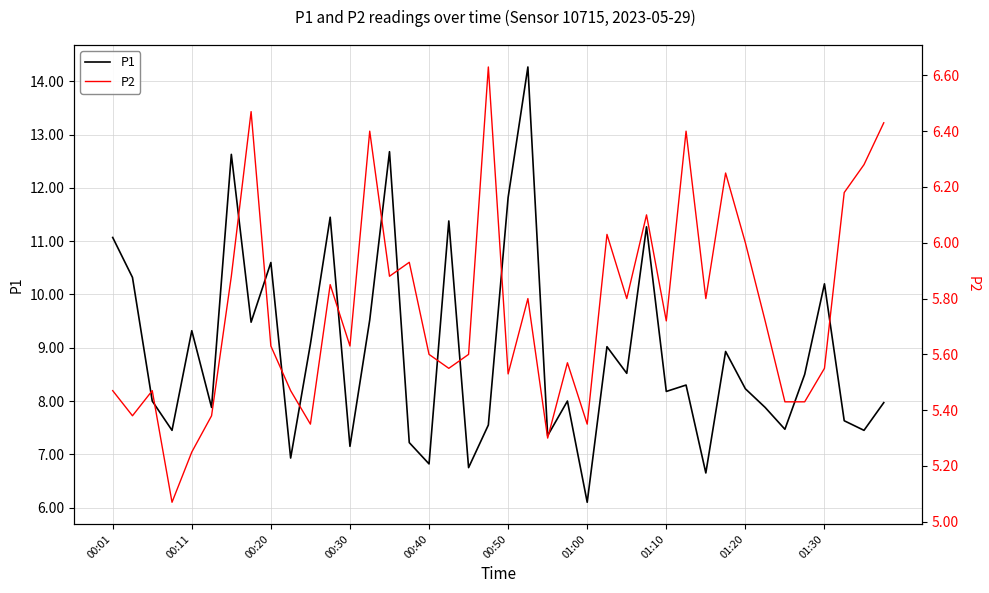

The value of P1 at 00:11 is 5.3. True or false?

False